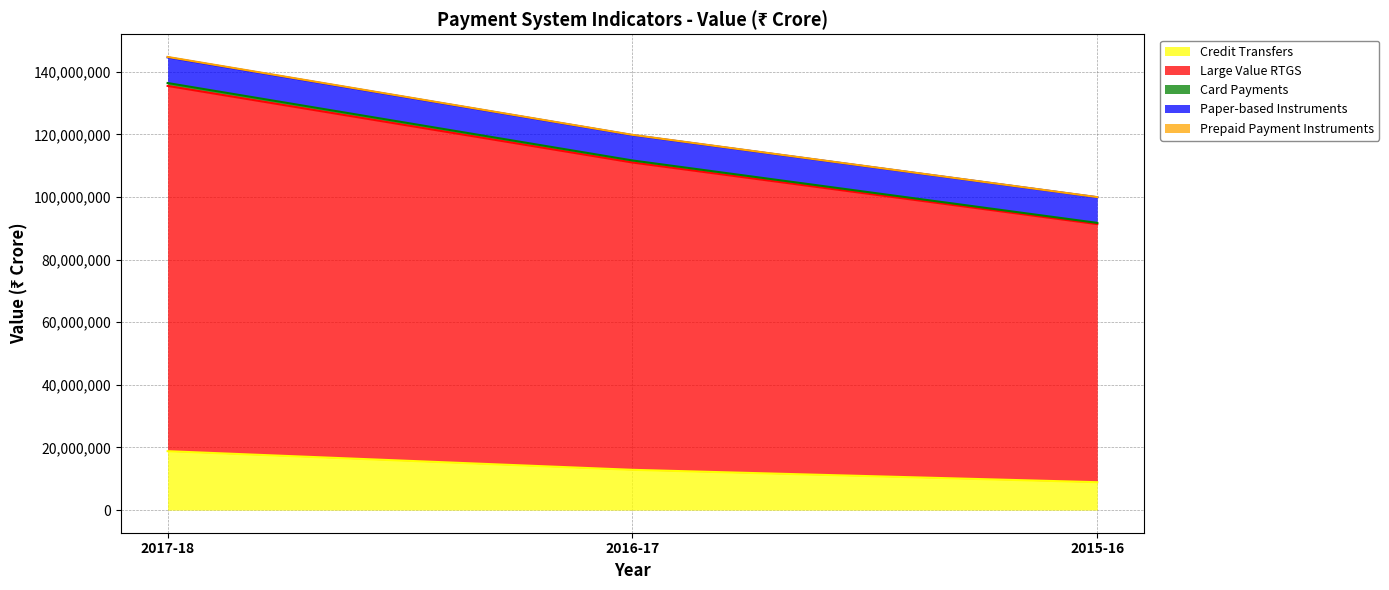

What position from the right is 2015-16?

1